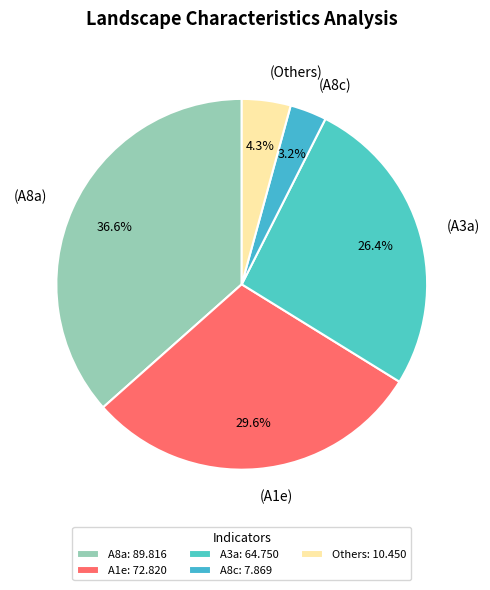

Is there a majority slice in this chart?

No